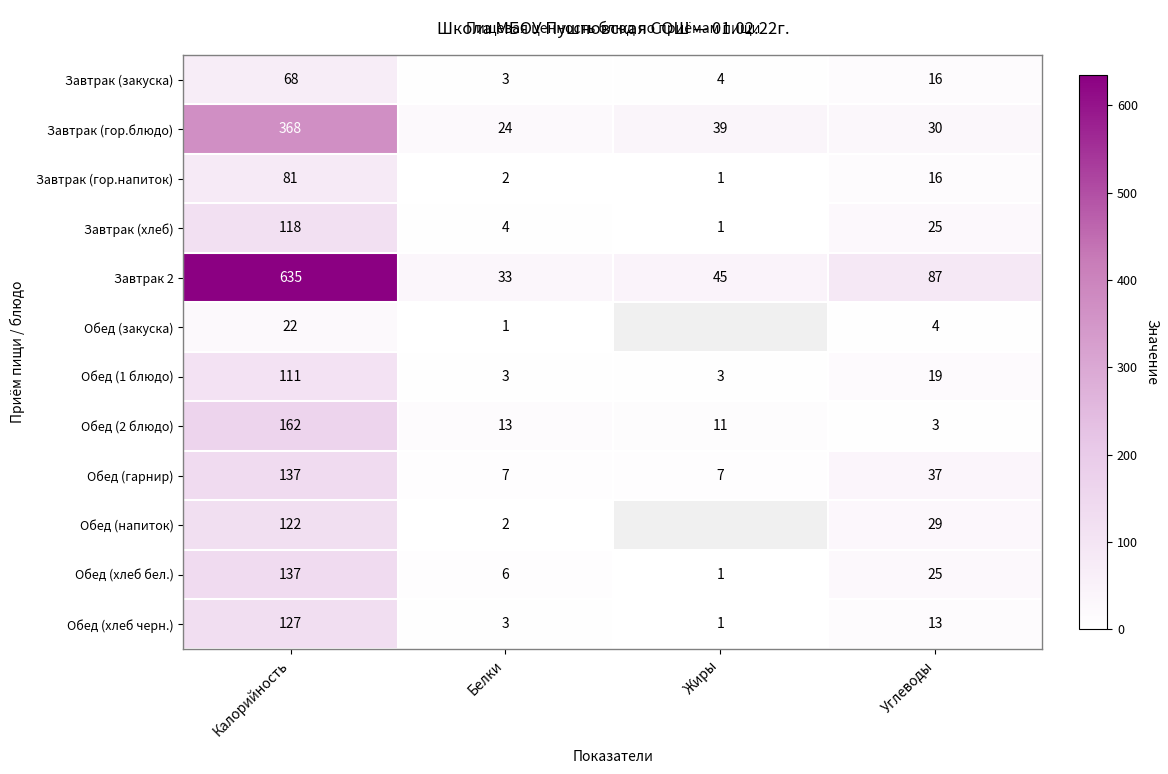

The Завтрак (закуска) series shows 16 at Углеводы. True or false?

True